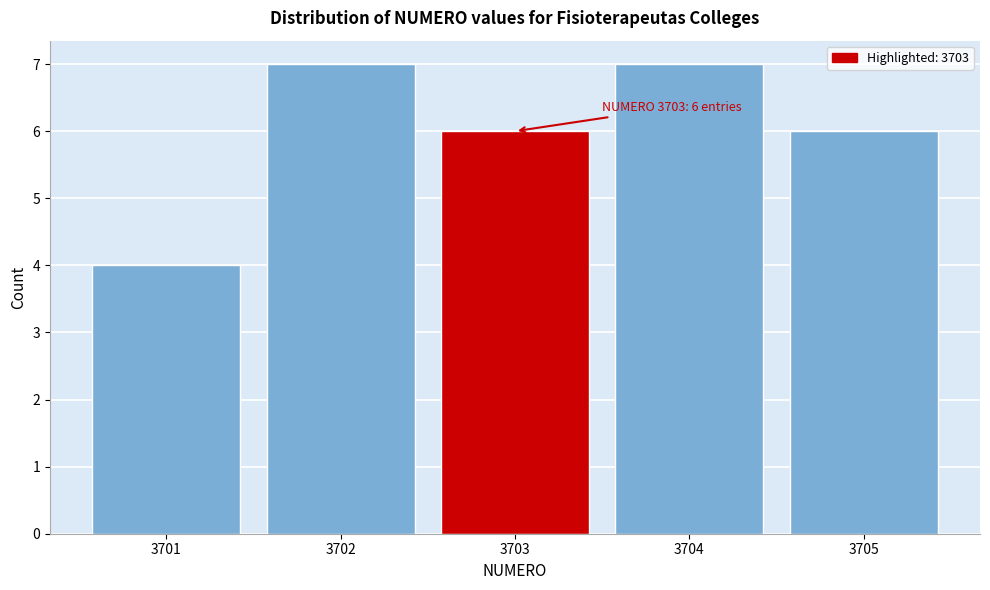

Reading left to right, what are all the values shown in this chart?

3701=4	3702=7	3703=6	3704=7	3705=6